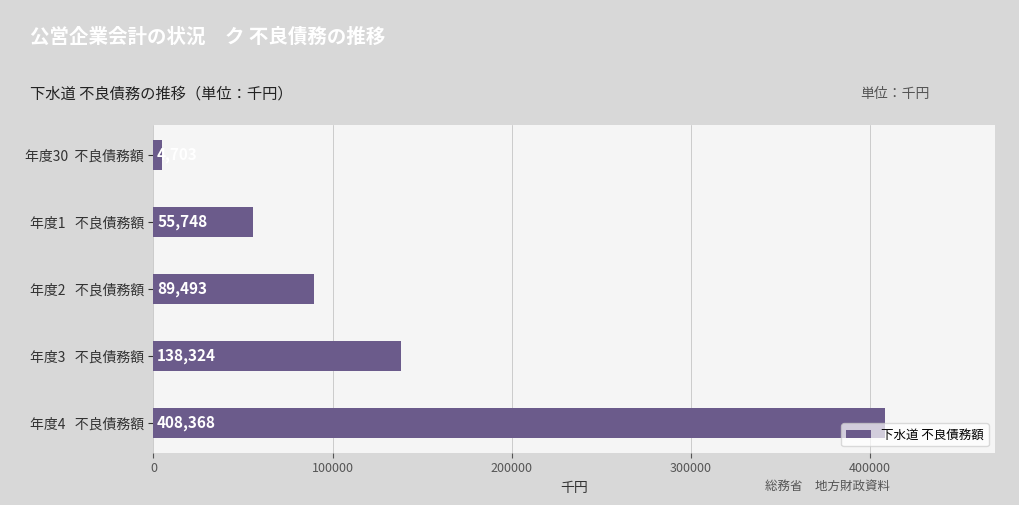

What is the smallest value displayed?

4703